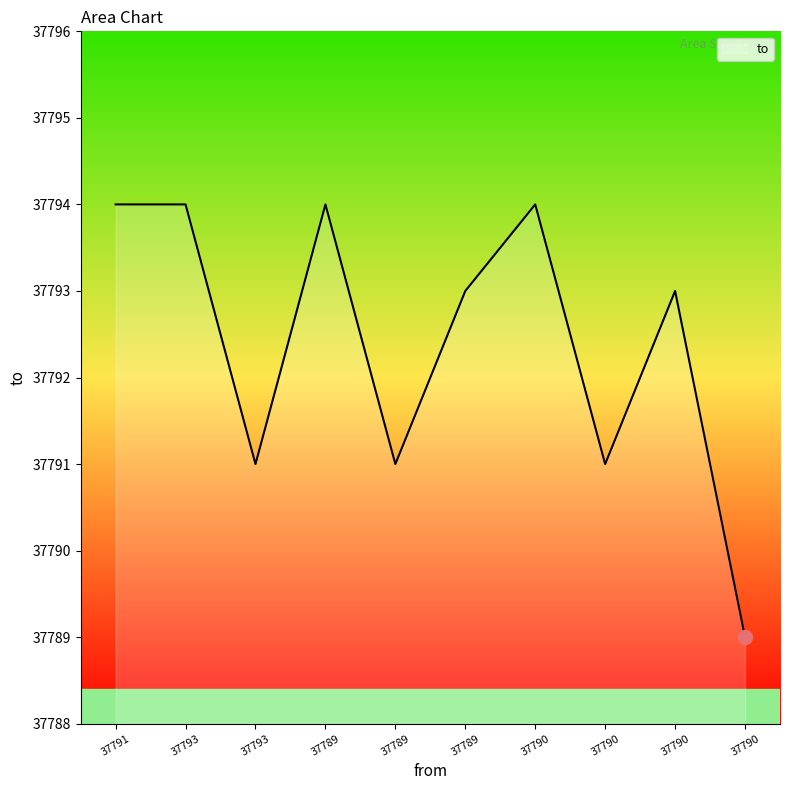

The value at 37789 is 67305. True or false?

False